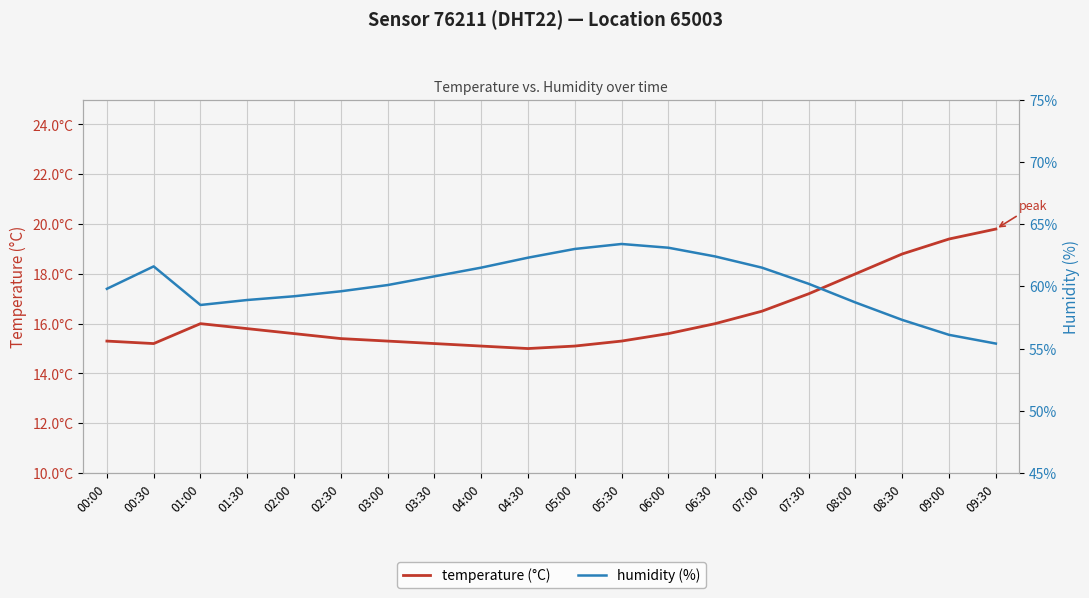

Rank the series at 01:30 from highest to lowest value.

humidity (%), temperature (°C)